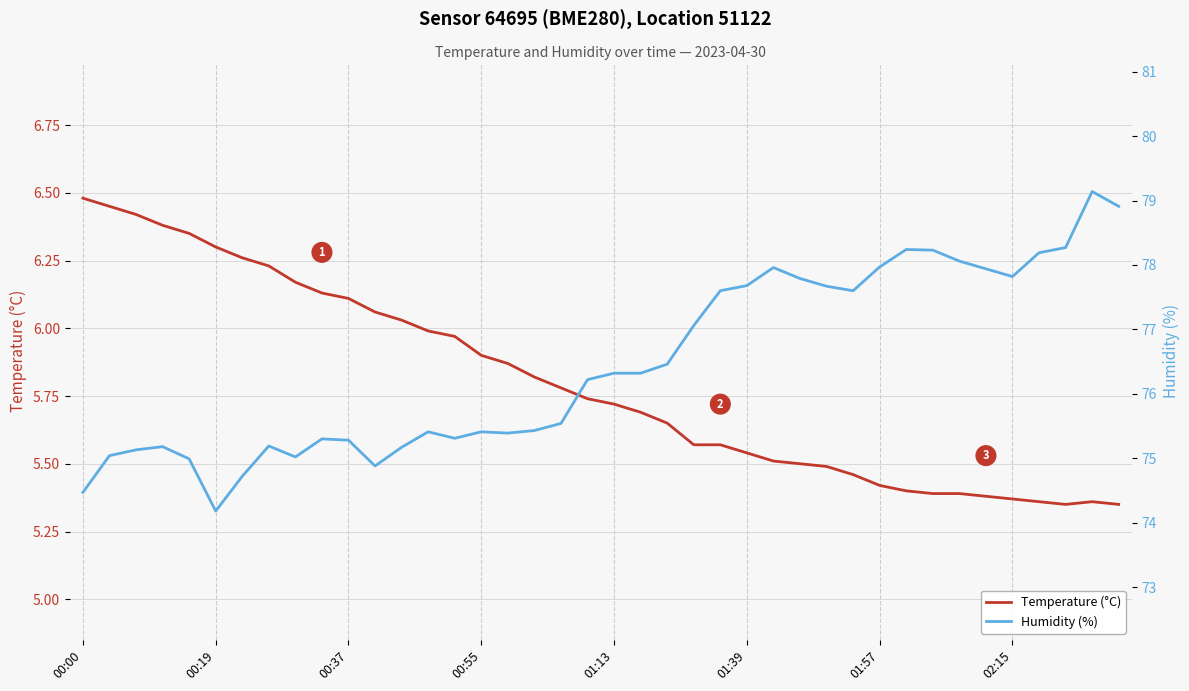

Reading right to left, list all the values displayed in this chart.

Temperature (°C): 5.3	5.4	5.3	5.4	5.4	5.4	5.4	5.4	5.4	5.4	5.5	5.5	5.5	5.5	5.5	5.6	5.6	5.7	5.7	5.7	5.7	5.8	5.8	5.9	5.9	6.0	6.0	6.0	6.1	6.1	6.1	6.2	6.2	6.3	6.3	6.3	6.4	6.4	6.5	6.5
Humidity (%): 78.9	79.1	78.3	78.2	77.8	77.9	78.1	78.2	78.2	78.0	77.6	77.7	77.8	78.0	77.7	77.6	77.1	76.5	76.3	76.3	76.2	75.5	75.4	75.4	75.4	75.3	75.4	75.2	74.9	75.3	75.3	75.0	75.2	74.7	74.2	75.0	75.2	75.1	75.0	74.5